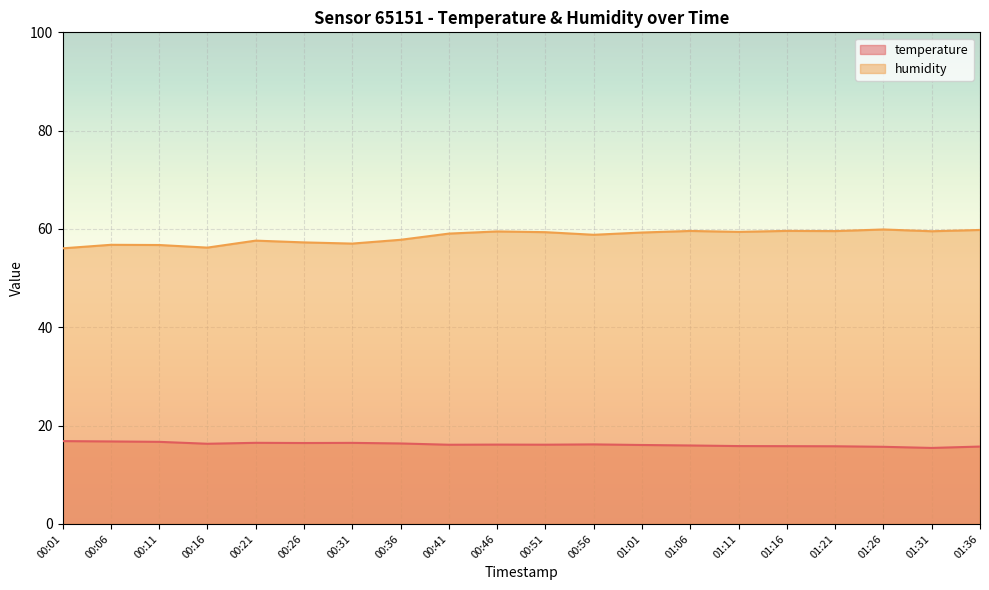

Does the chart display data point markers on the line(s)?

No